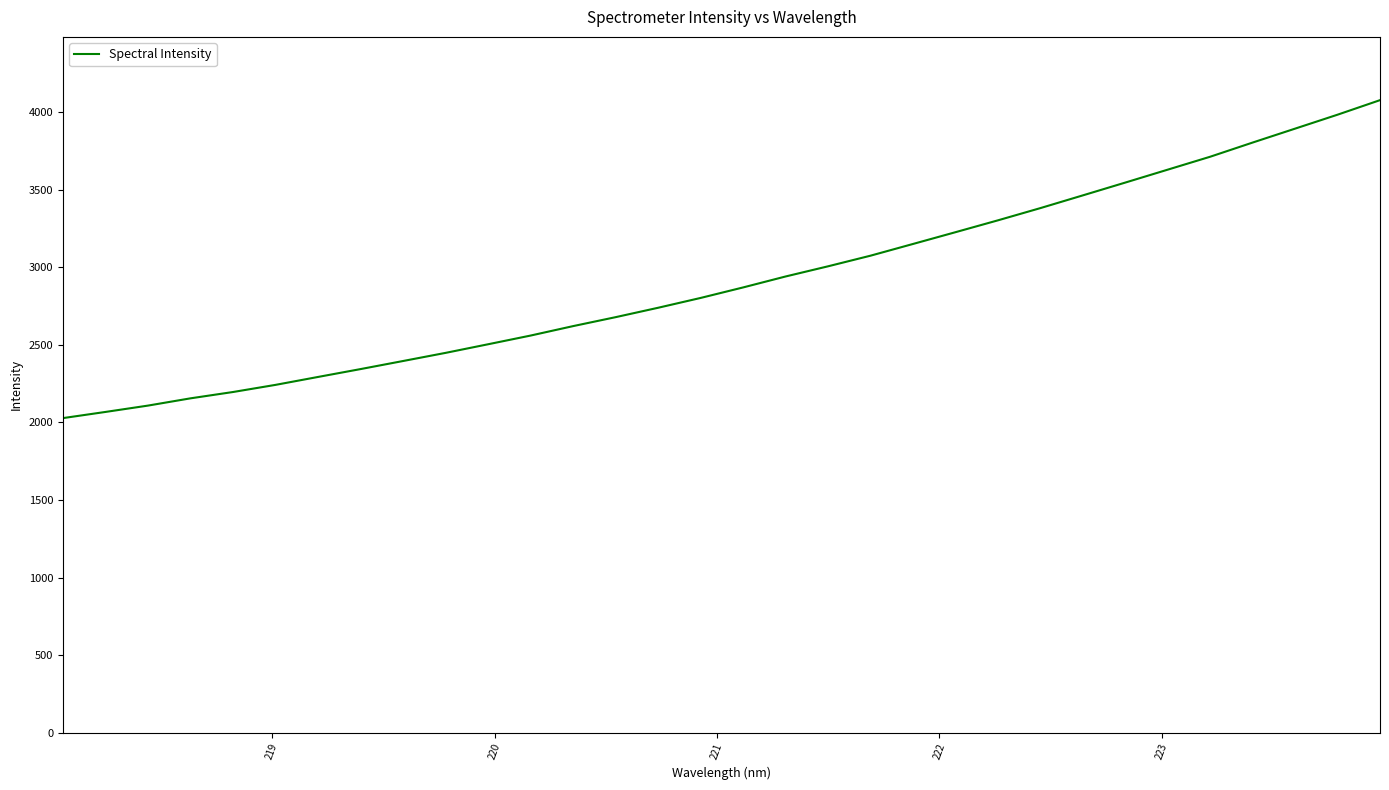

Reading left to right, extract all data points from this chart.

2028.0	2067.7	2108.6	2155.4	2196.2	2242.3	2293.3	2344.0	2396.1	2448.5	2504.0	2560.1	2621.0	2678.6	2739.2	2802.5	2870.2	2940.8	3006.4	3074.9	3150.4	3226.3	3302.8	3381.6	3463.6	3546.2	3629.5	3712.8	3804.1	3893.7	3983.6	4077.3